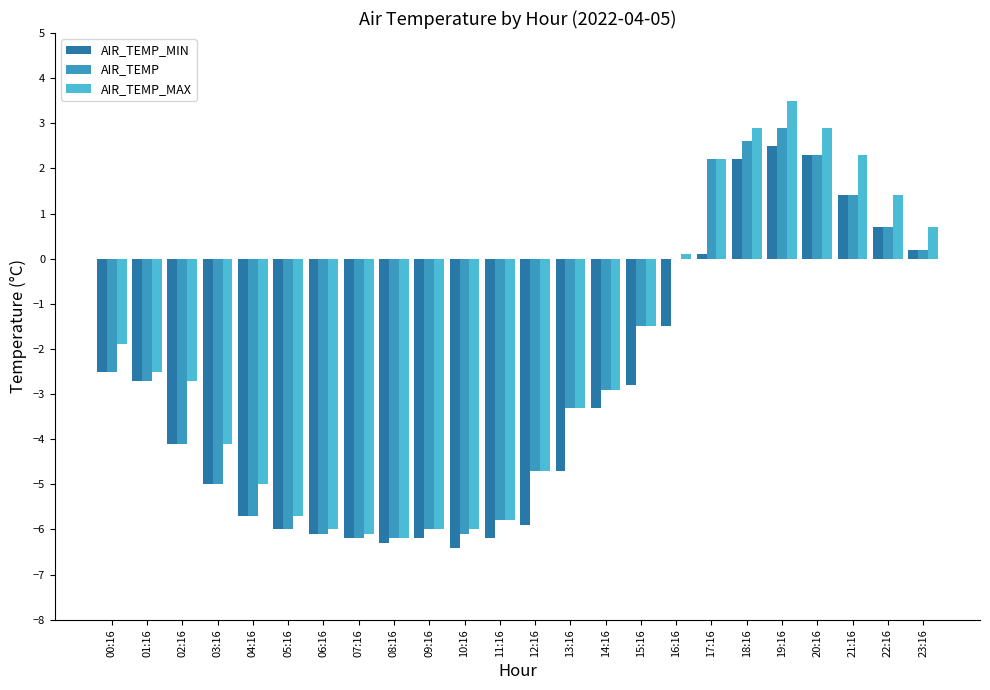

What is the maximum value for AIR_TEMP?

2.9